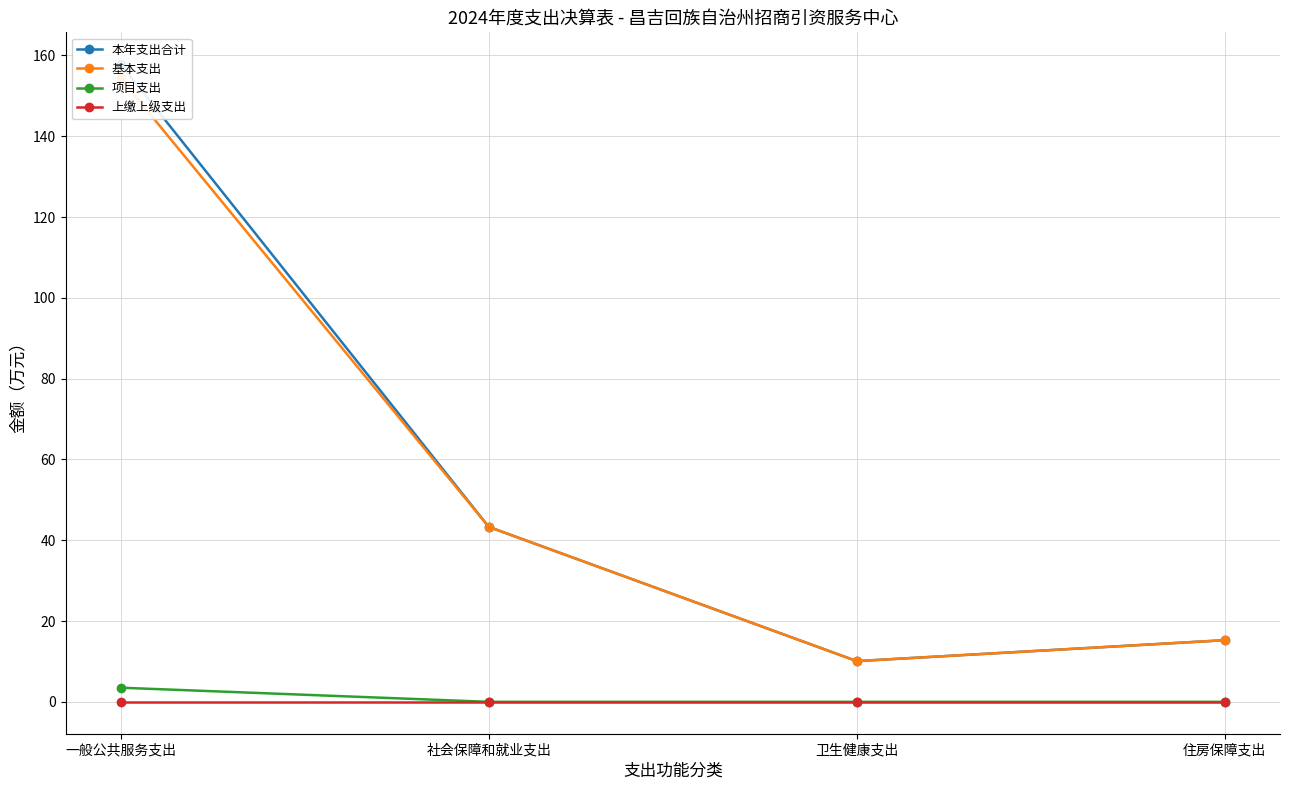

Is the value of 基本支出 at 一般公共服务支出 greater than the value of 上缴上级支出 at 一般公共服务支出?

Yes